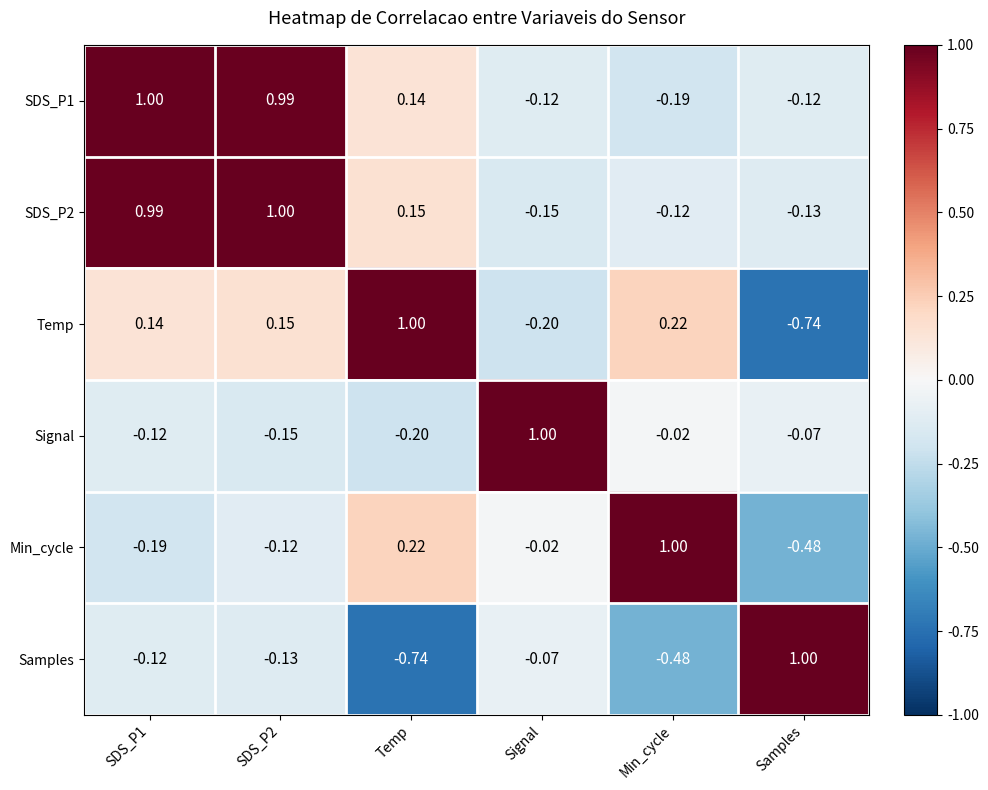

Is the value of Samples at Signal greater than the value of SDS_P1 at Samples?

Yes